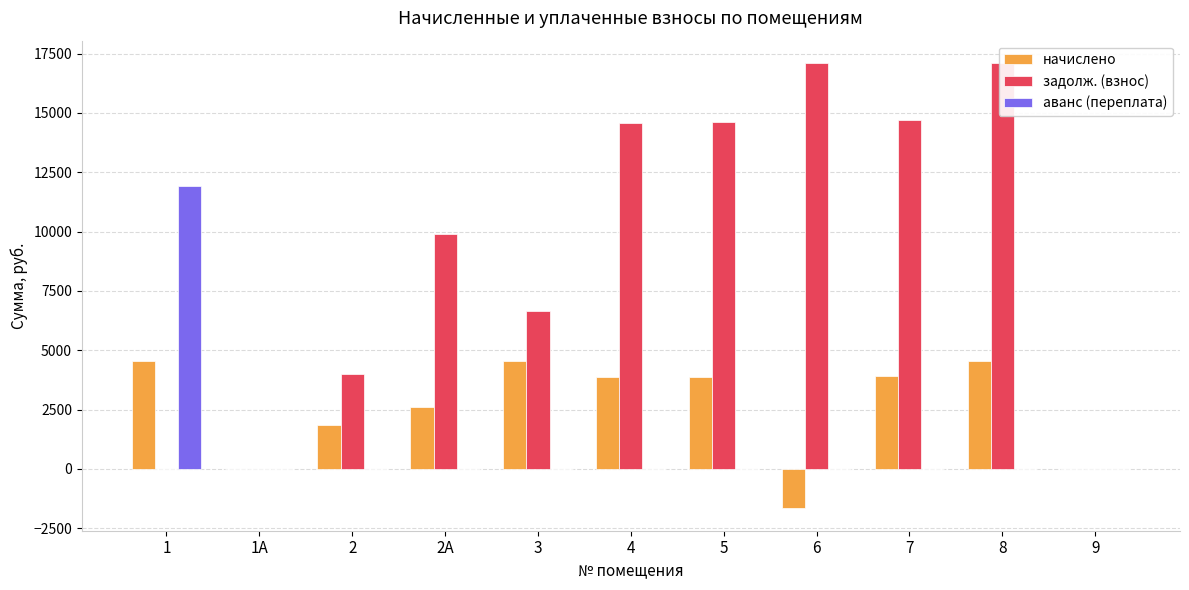

What are all the series names shown in the legend?

начислено, задолж. (взнос), аванс (переплата)